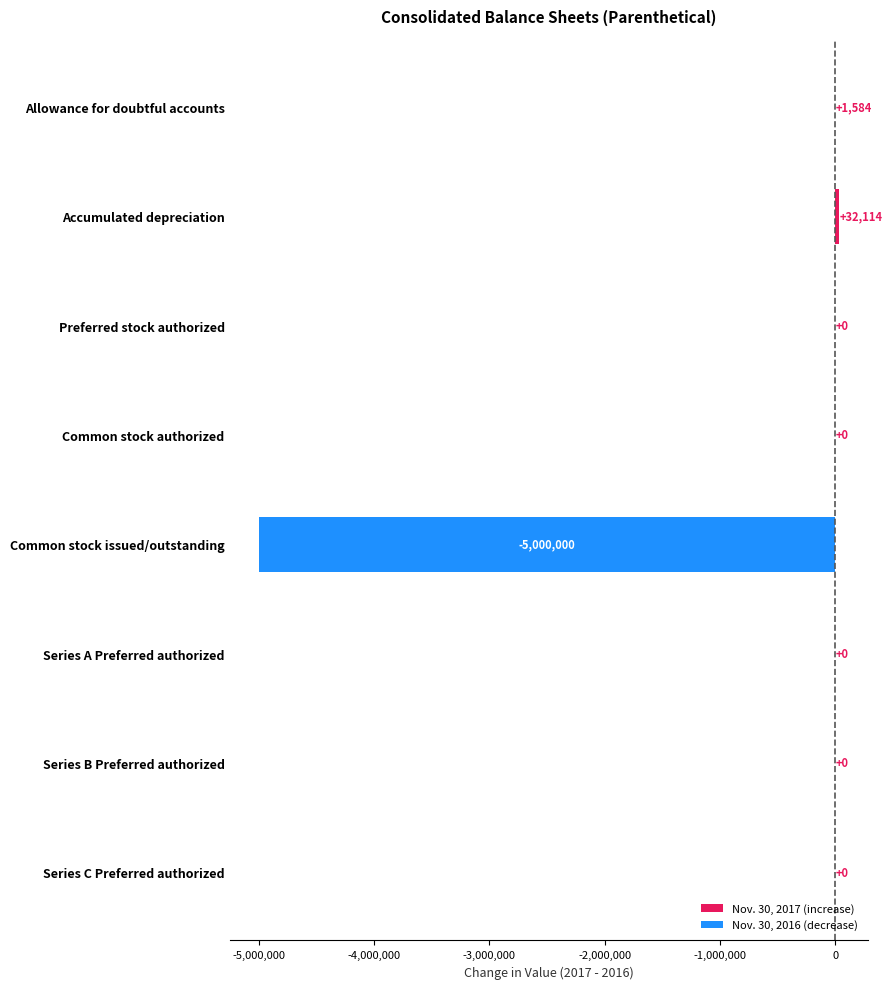

Are the bars horizontal?

Yes